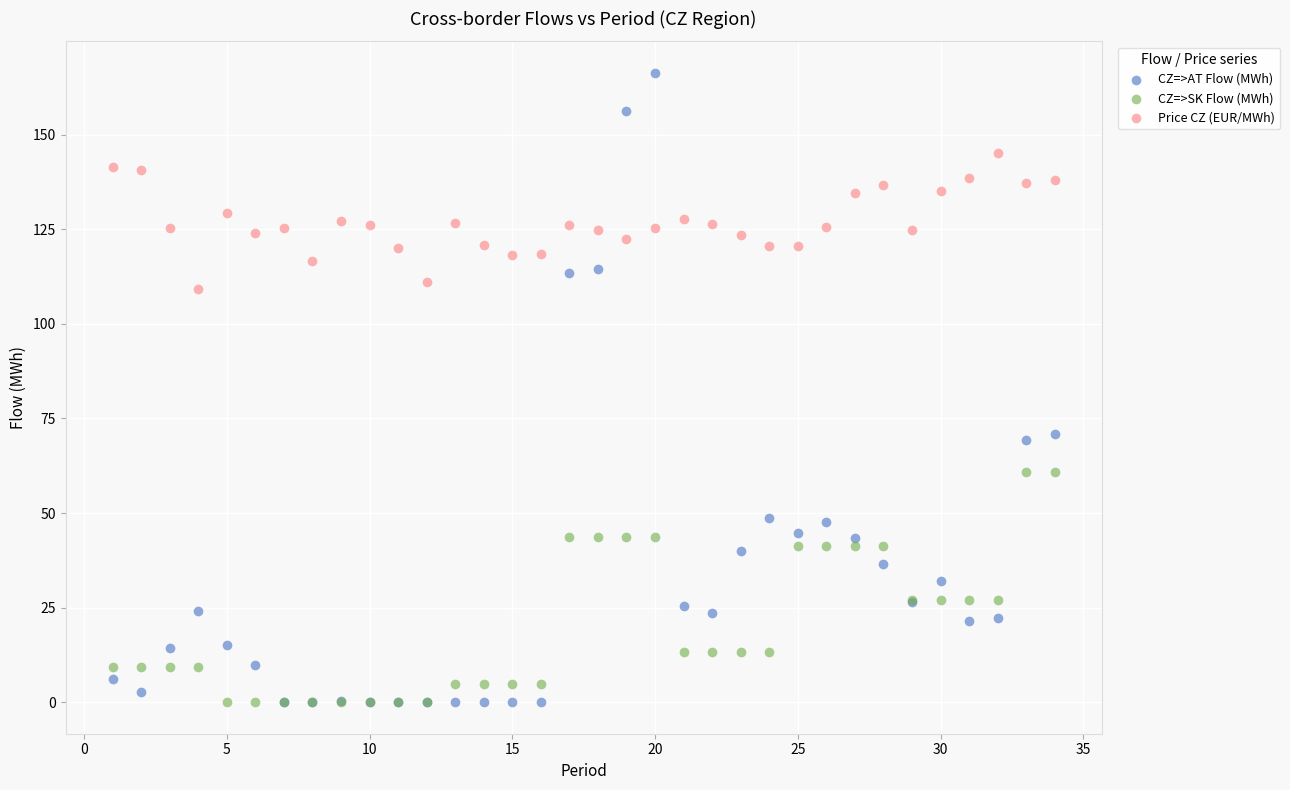

What are all the series names shown in the legend?

CZ=>AT Flow (MWh), CZ=>SK Flow (MWh), Price CZ (EUR/MWh)